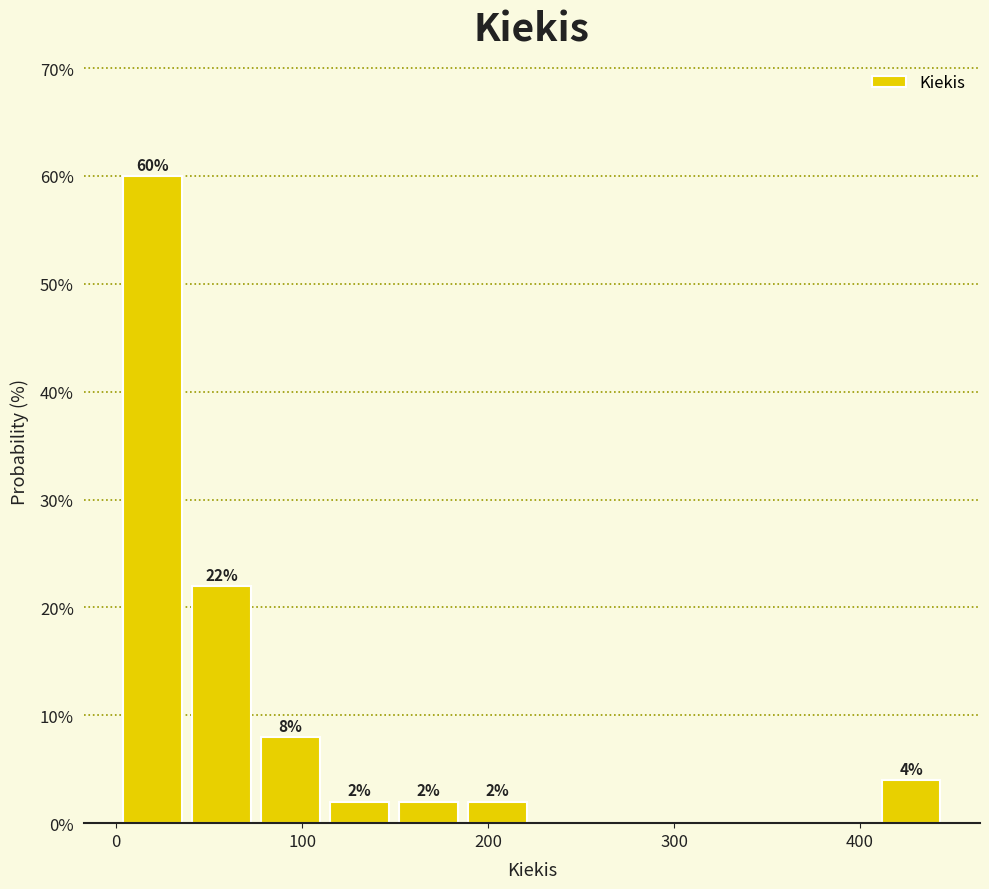

Around what value on the x-axis is the tallest bar? Give the approximate position of its centre, as read against the axis.

20